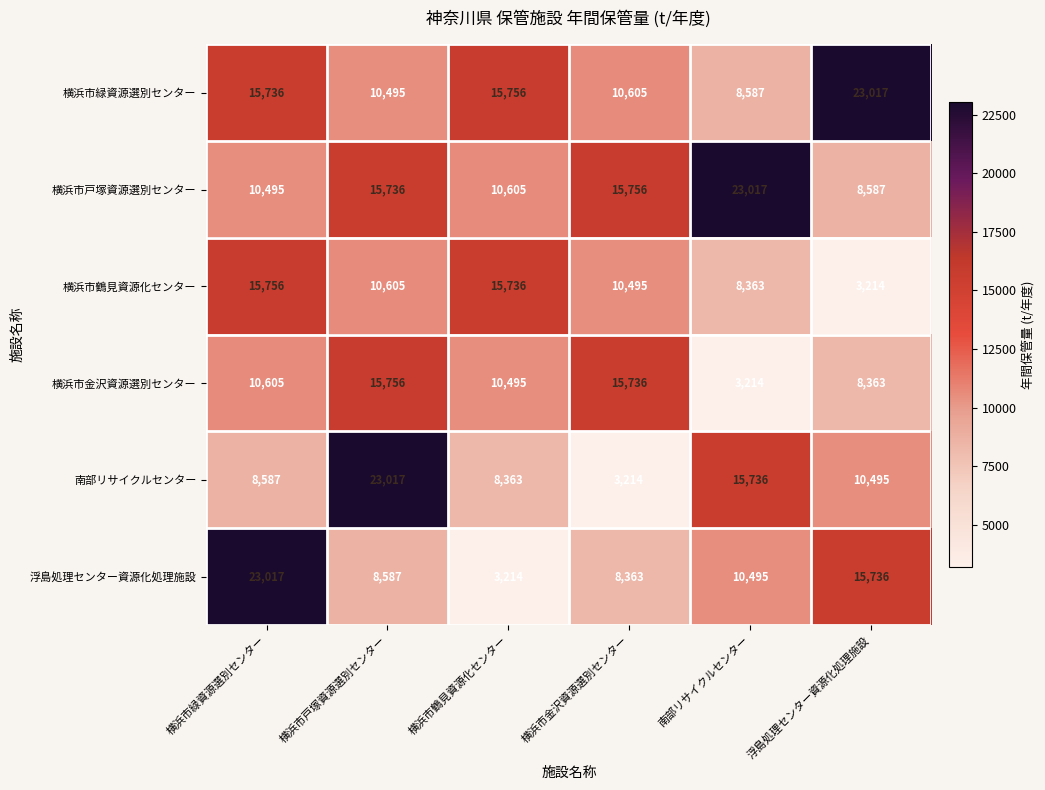

How many categories are shown in the chart?

6